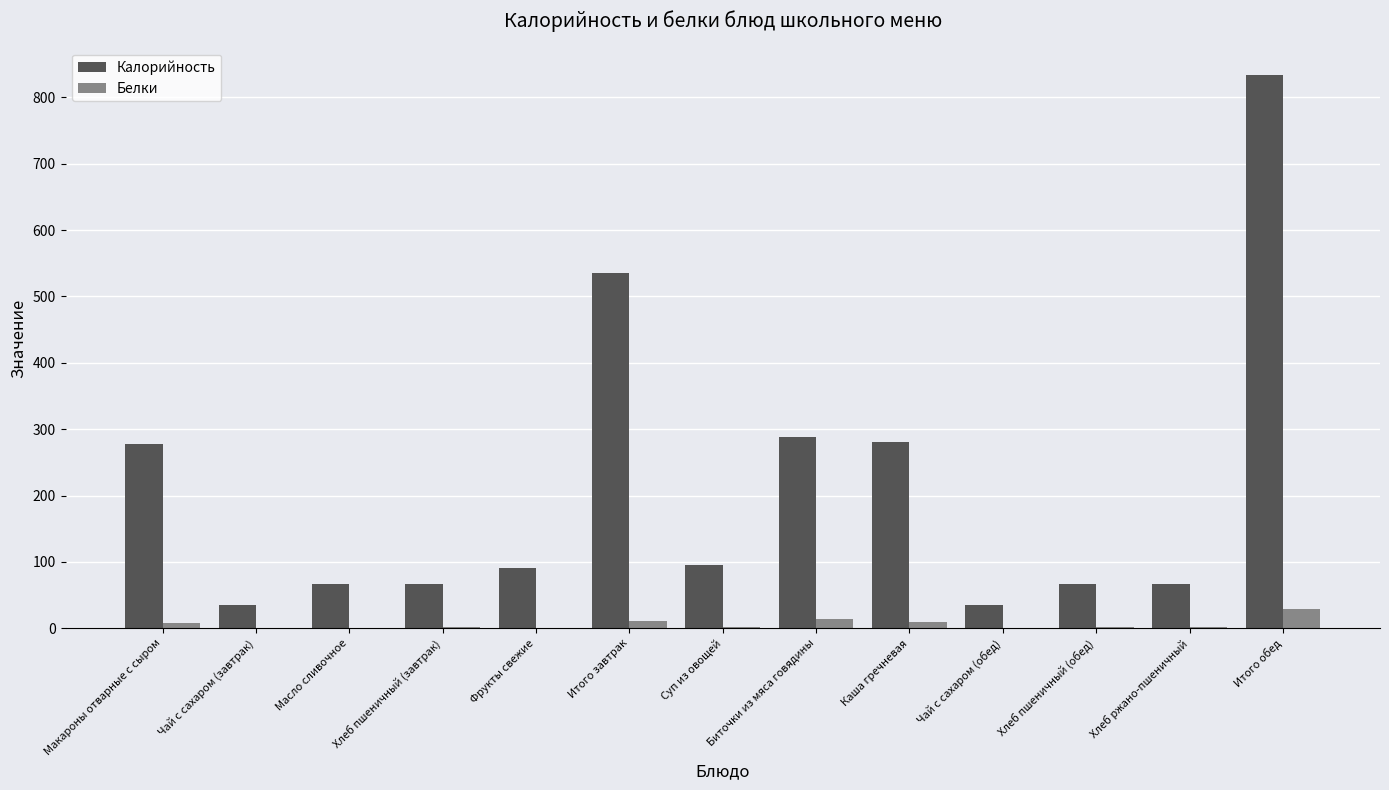

Is it true that Калорийность equals 117.9 at Хлеб ржано-пшеничный?

False